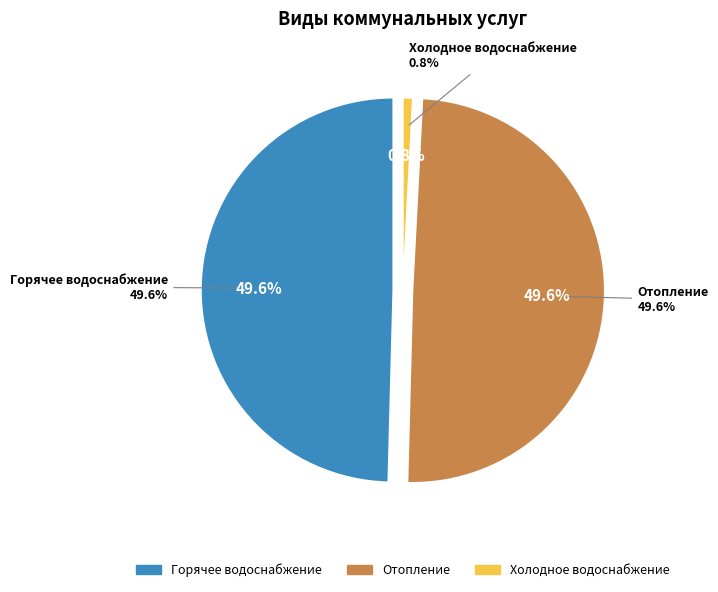

Which category has the biggest portion of the pie?

Горячее водоснабжение